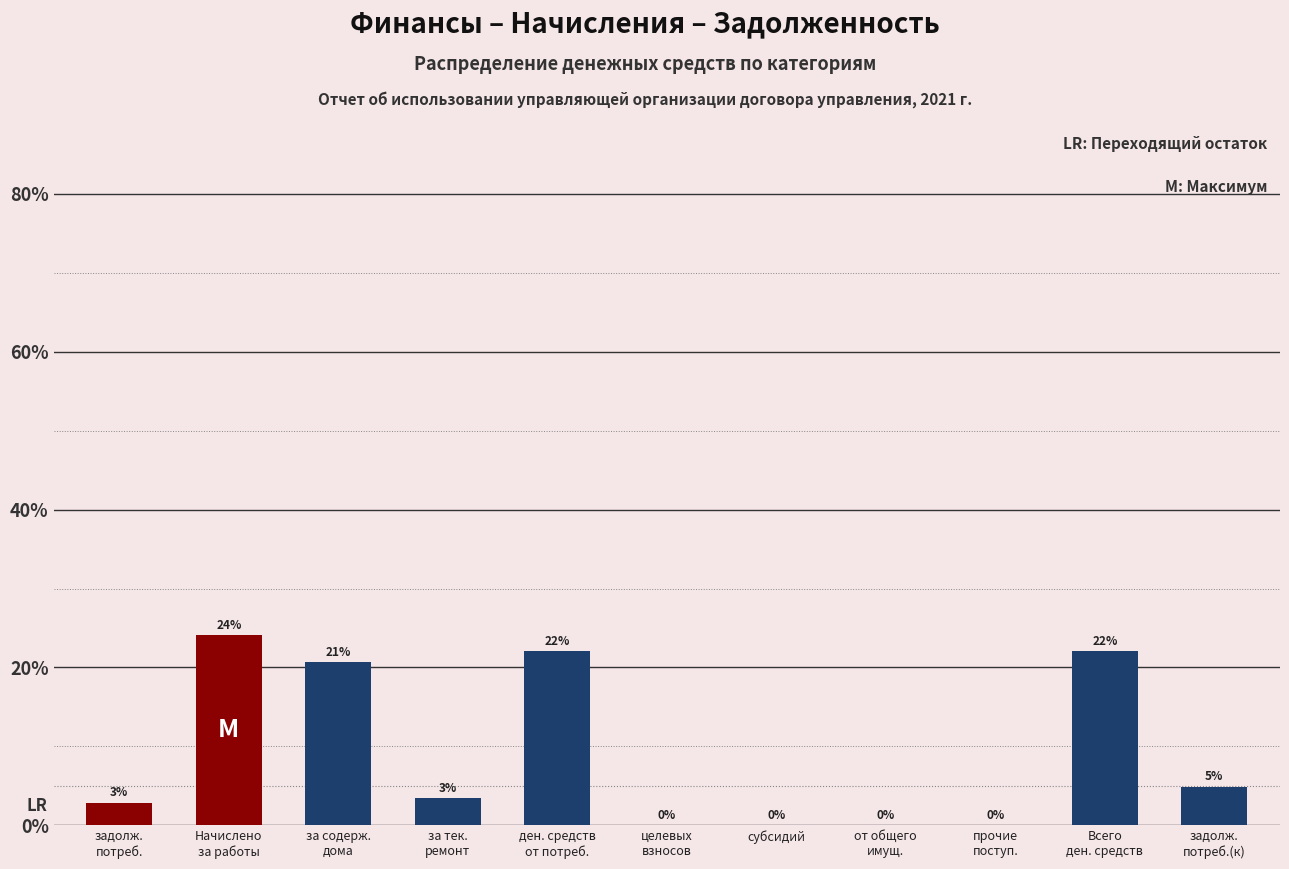

What is the maximum value shown in the chart?

24.1